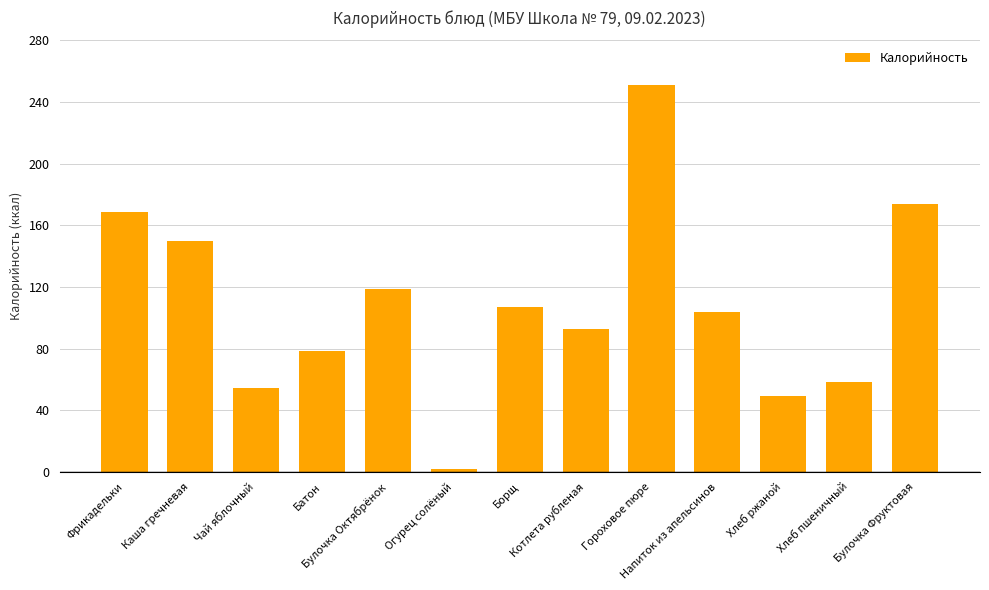

True or false: the data shows 26.2 at Батон.

False